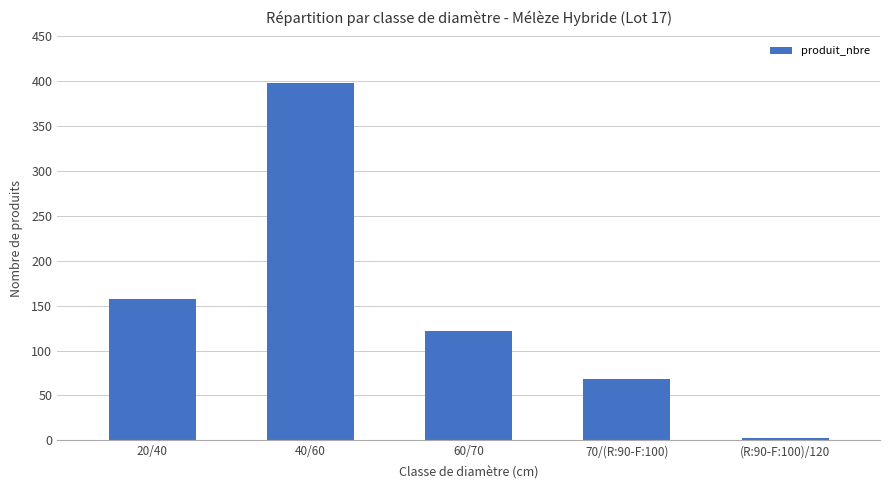

What is the difference between the maximum and minimum values?

395